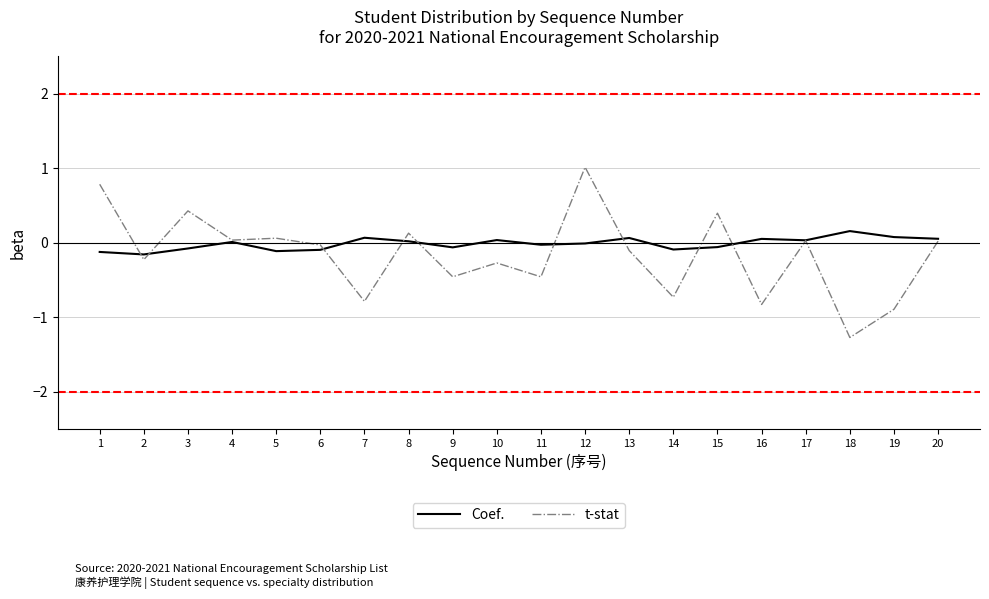

Which series has the widest spread of values?

t-stat